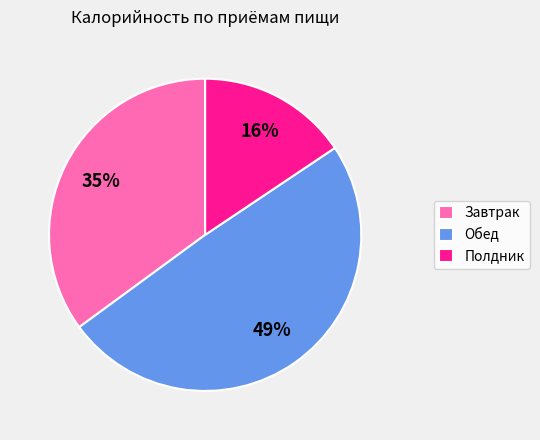

To the nearest percent, what percentage of the pie is Полдник?

16%